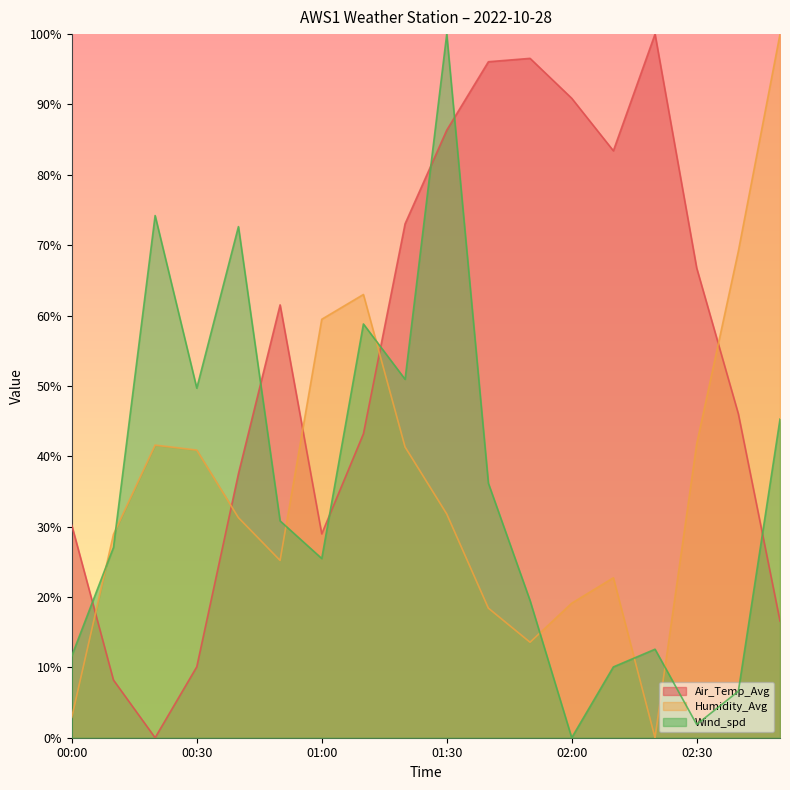

Reading left to right, list all the values displayed in this chart.

Air_Temp_Avg: 30.2	8.2	0.0	10.1	37.5	61.5	29.0	43.2	73.0	86.3	96.1	96.6	90.9	83.4	100.0	66.8	46.0	16.6
Humidity_Avg: 2.9	28.9	41.6	40.9	31.3	25.2	59.5	63.0	41.3	31.8	18.4	13.6	19.1	22.7	0.0	41.8	69.2	100.0
Wind_spd: 11.6	27.0	74.2	49.7	72.6	30.8	25.5	58.8	50.9	100.0	36.2	19.5	0.0	10.1	12.6	1.9	6.6	45.3